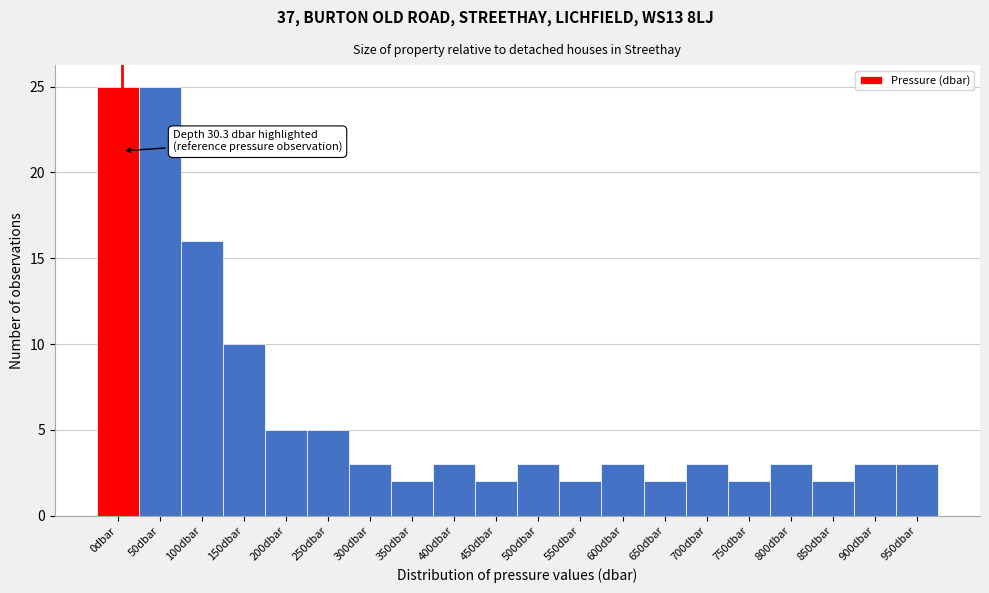

Reading right to left, list all the values displayed in this chart.

950dbar=3	900dbar=3	850dbar=2	800dbar=3	750dbar=2	700dbar=3	650dbar=2	600dbar=3	550dbar=2	500dbar=3	450dbar=2	400dbar=3	350dbar=2	300dbar=3	250dbar=5	200dbar=5	150dbar=10	100dbar=16	50dbar=25	0dbar=25